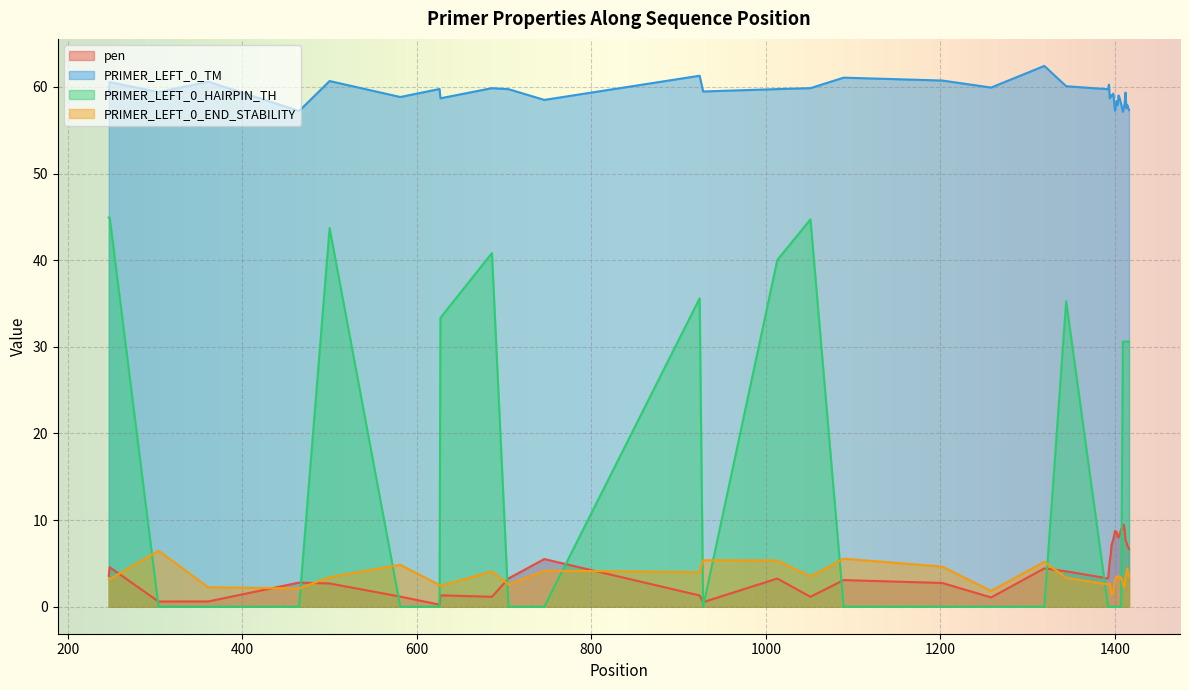

At which category does PRIMER_LEFT_0_END_STABILITY reach its first local valley?

465